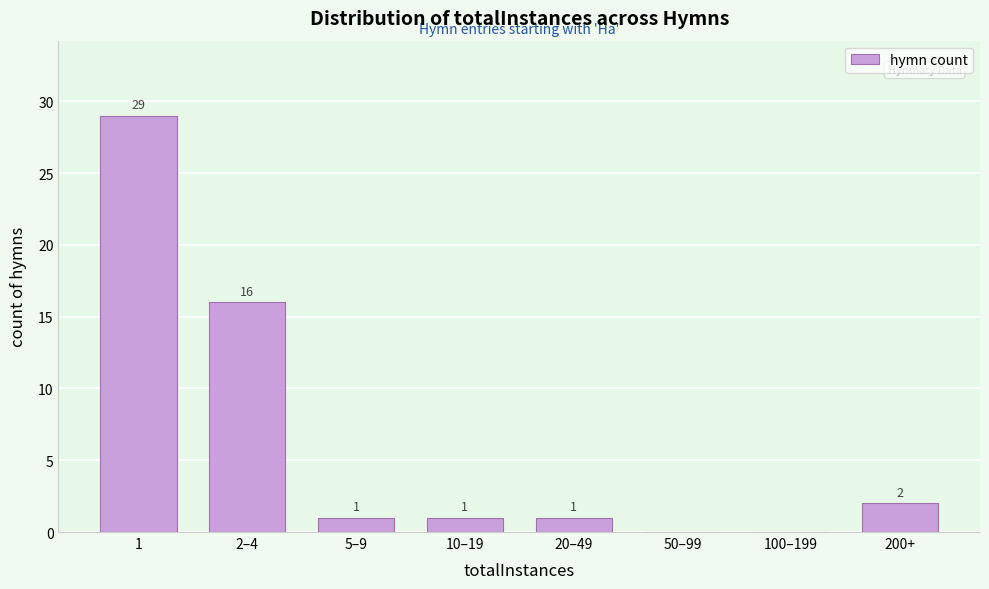

Reading right to left, what are all the values shown in this chart?

200+=2	100–199=0	50–99=0	20–49=1	10–19=1	5–9=1	2–4=16	1=29